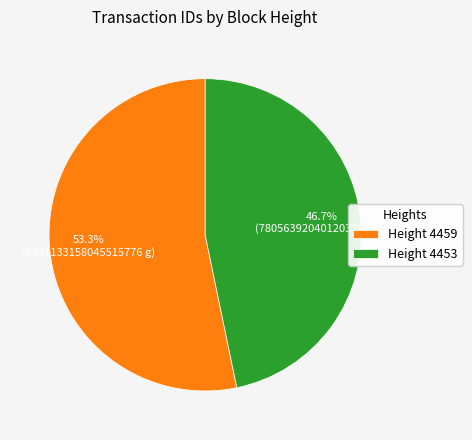

Does any single category account for the majority?

Yes